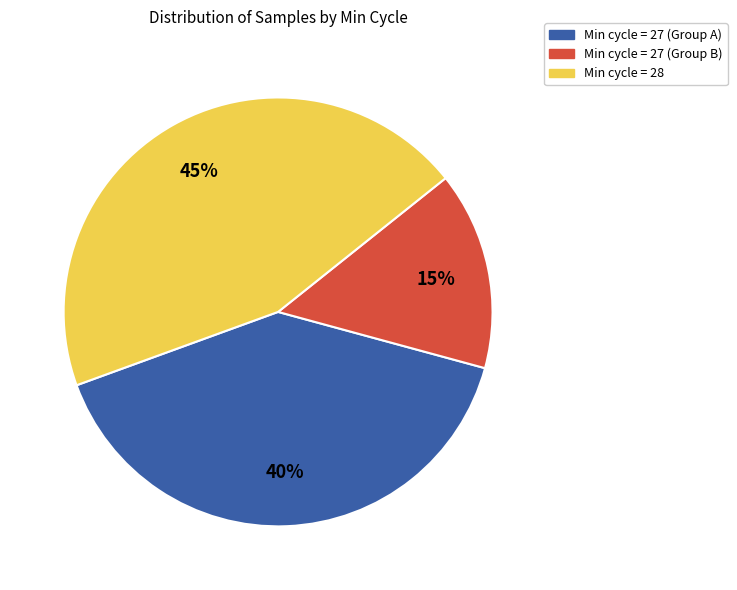

Does Min cycle = 27 (Group A) represent more than half of the total?

No